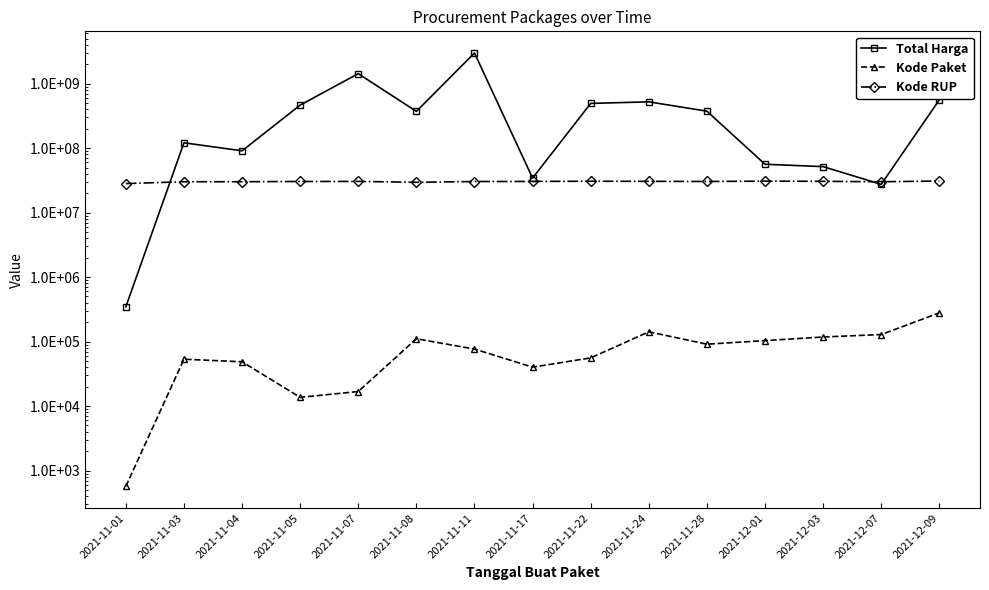

At which label does Kode RUP first exceed 30372232?

2021-11-07